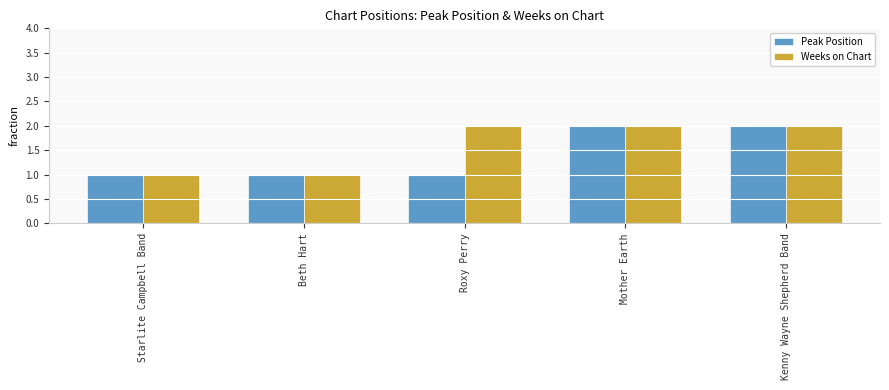

The value of Weeks on Chart at Mother Earth is 2. True or false?

True